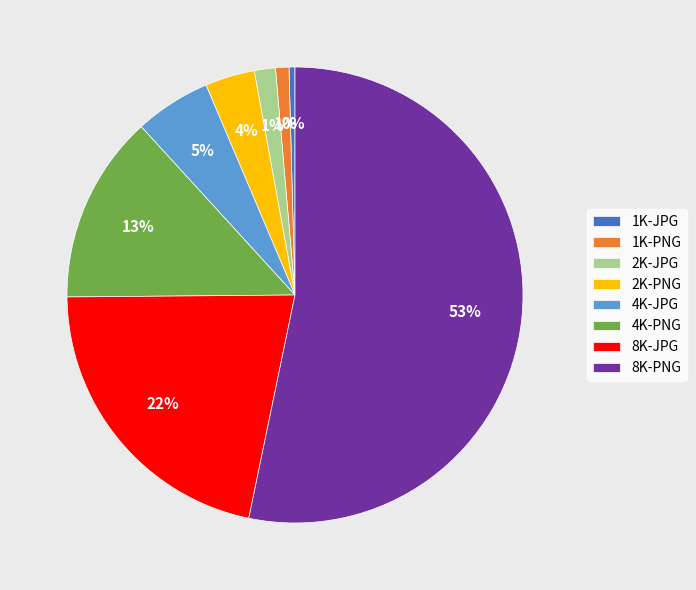

To the nearest percent, what portion does 2K-PNG represent?

4%